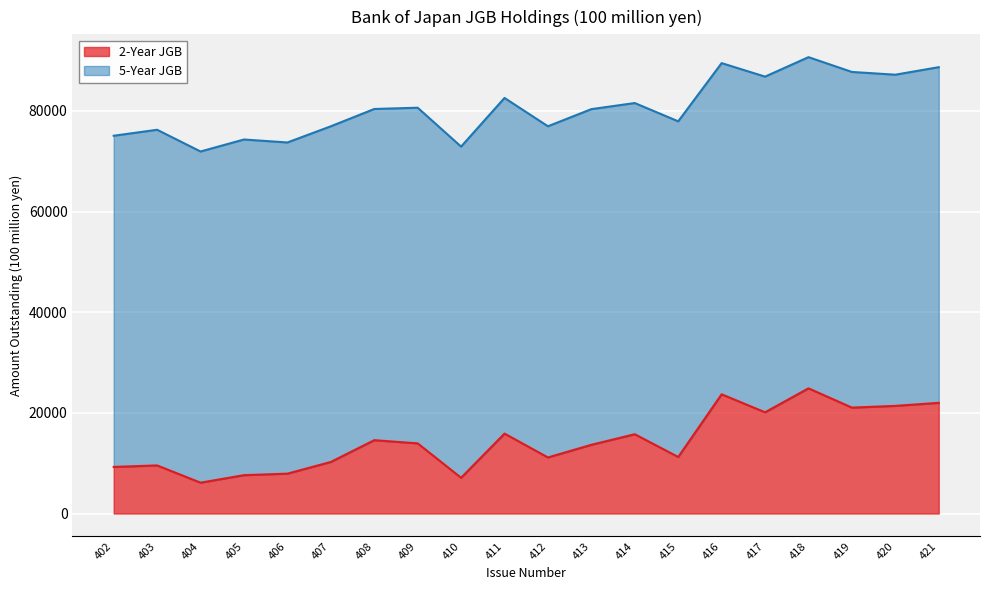

What is the value of the 11th point from the left?

11145